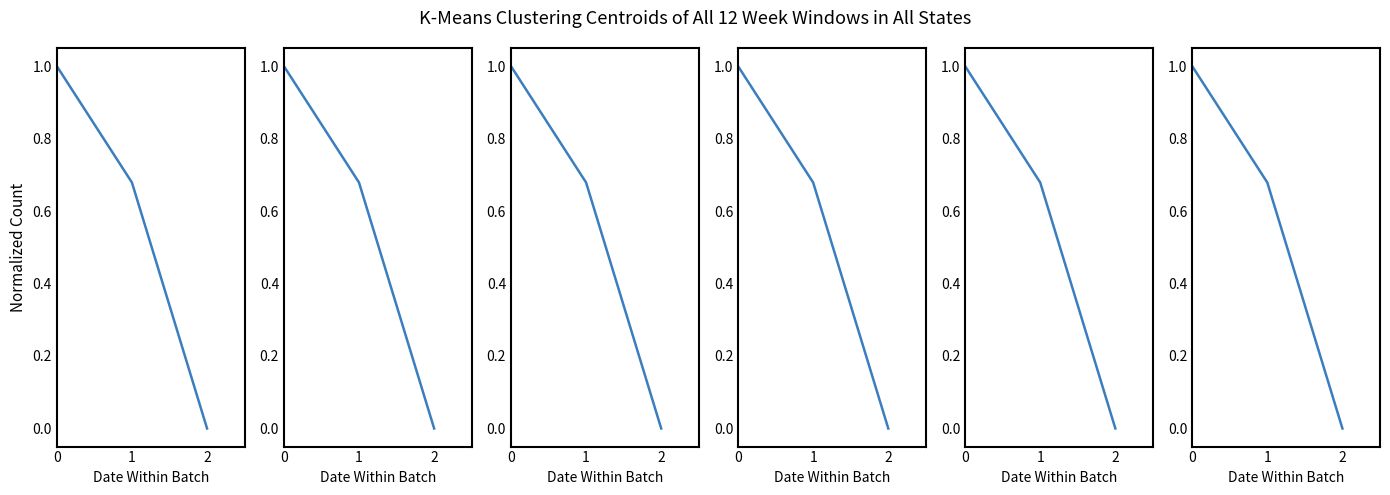

The chart shows a value of 0.6 at 0. True or false?

False